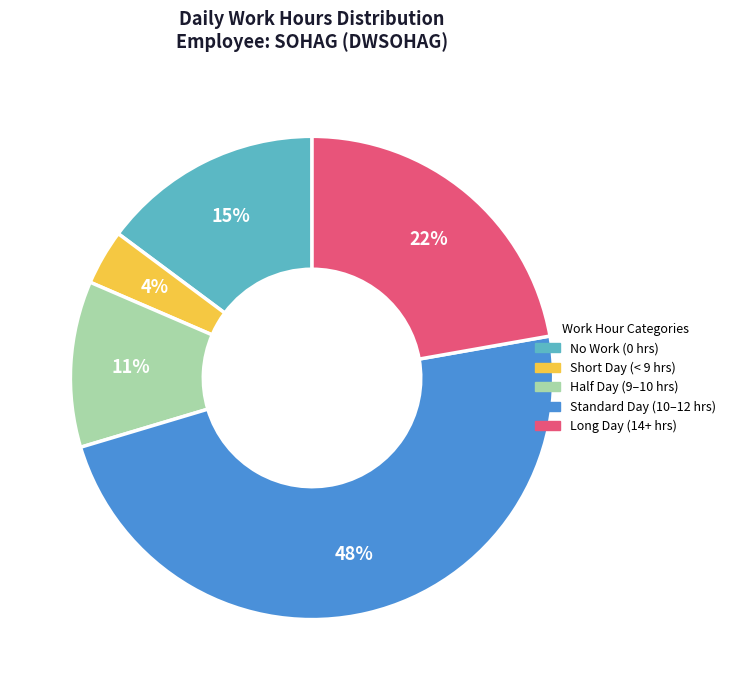

To the nearest percent, what is the average slice percentage?

20%